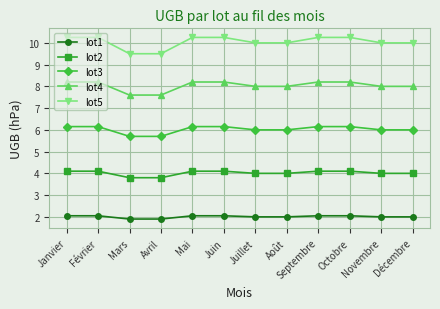

What is the sum of the lot4 values at Novembre and Février?

16.2